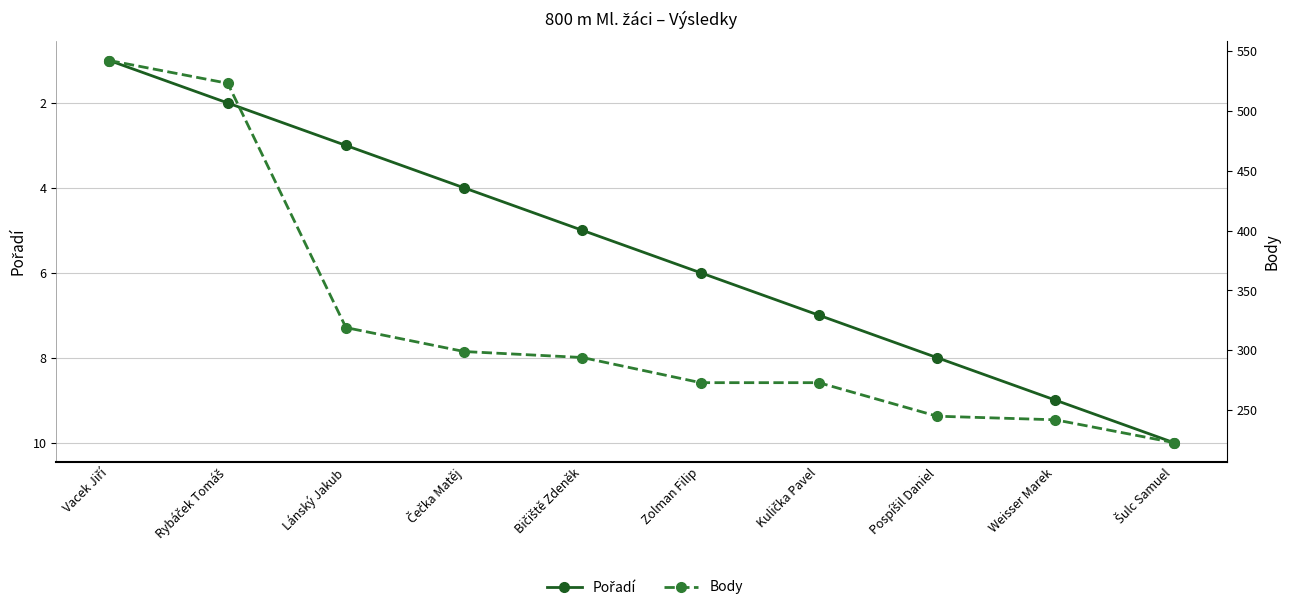

Does the chart display data point markers on the line(s)?

Yes